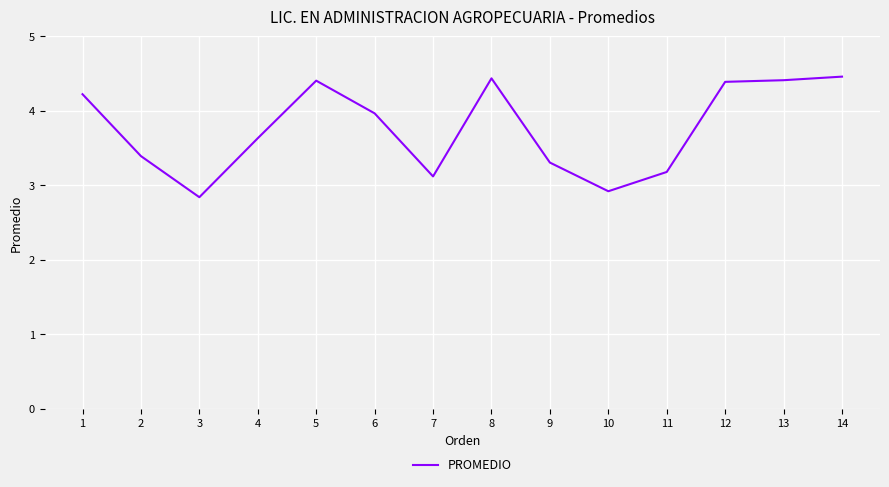

What is the sum of all values?

52.7